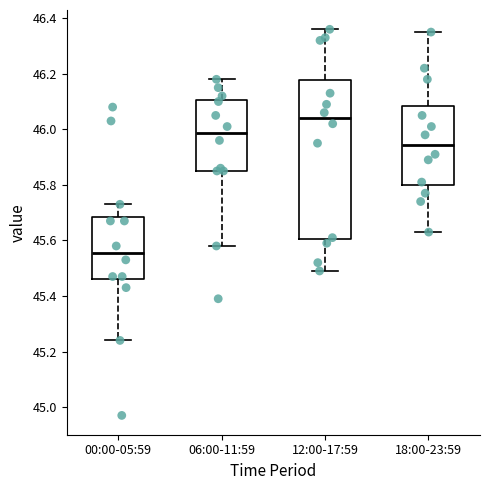

Reading left to right, read every box against the y-axis: the position of its median line, the range the box covers, and the ends of its whiskers. The values are not printed on the chart, so give them approximately, as read against the axis.

00:00-05:59: median 45.56, box 45.46 to 45.68, whiskers 45.24 to 45.74
06:00-11:59: median 45.98, box 45.86 to 46.10, whiskers 45.58 to 46.18
12:00-17:59: median 46.04, box 45.60 to 46.18, whiskers 45.50 to 46.36
18:00-23:59: median 45.94, box 45.80 to 46.08, whiskers 45.64 to 46.36